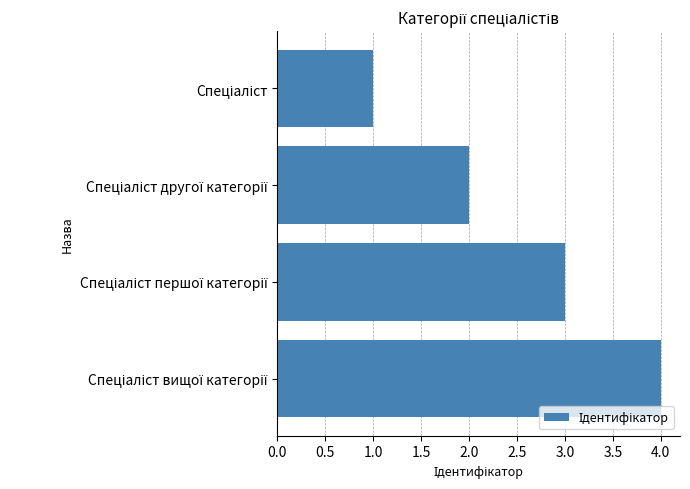

What is the greatest value displayed?

4